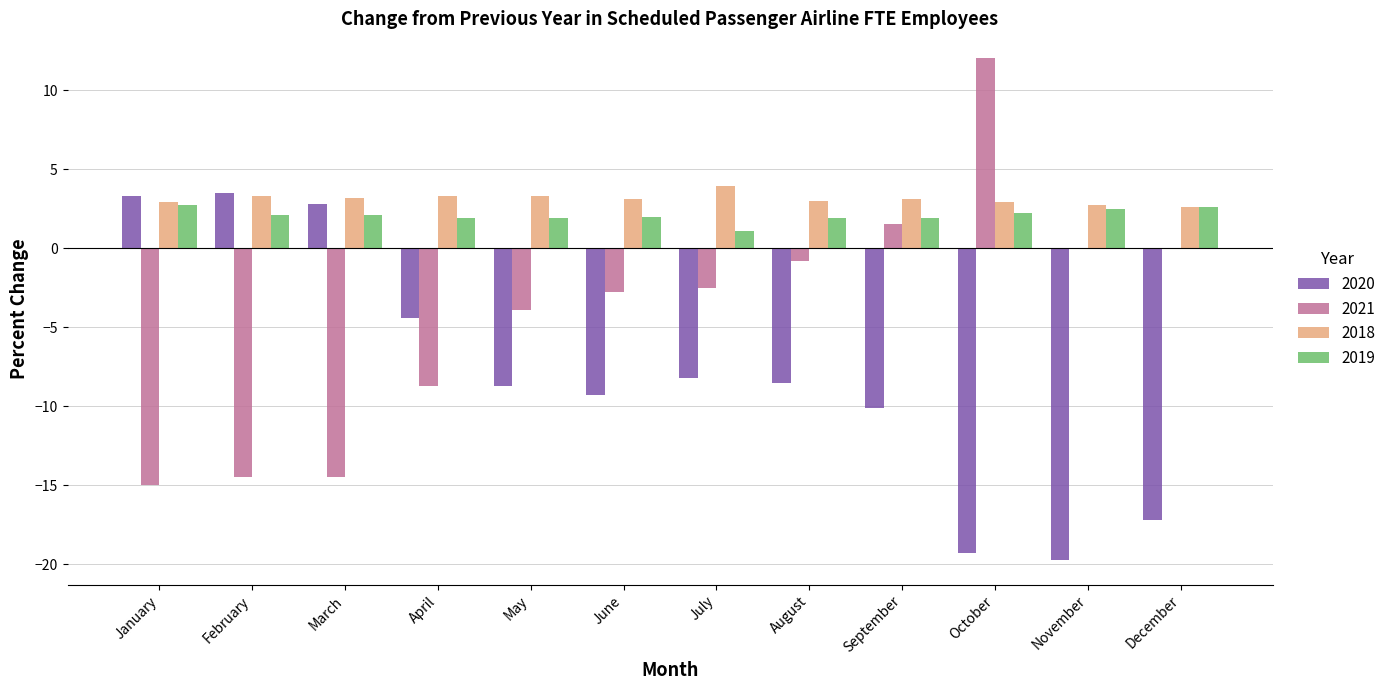

What is the approximate value of 2021 at September?

1.5